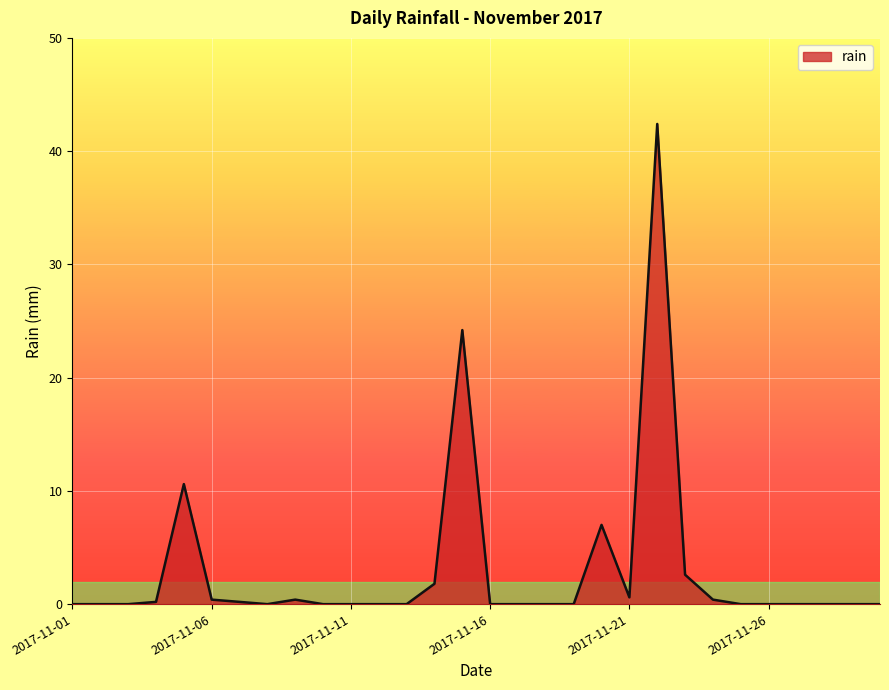

What is the maximum value shown in the chart?

42.4